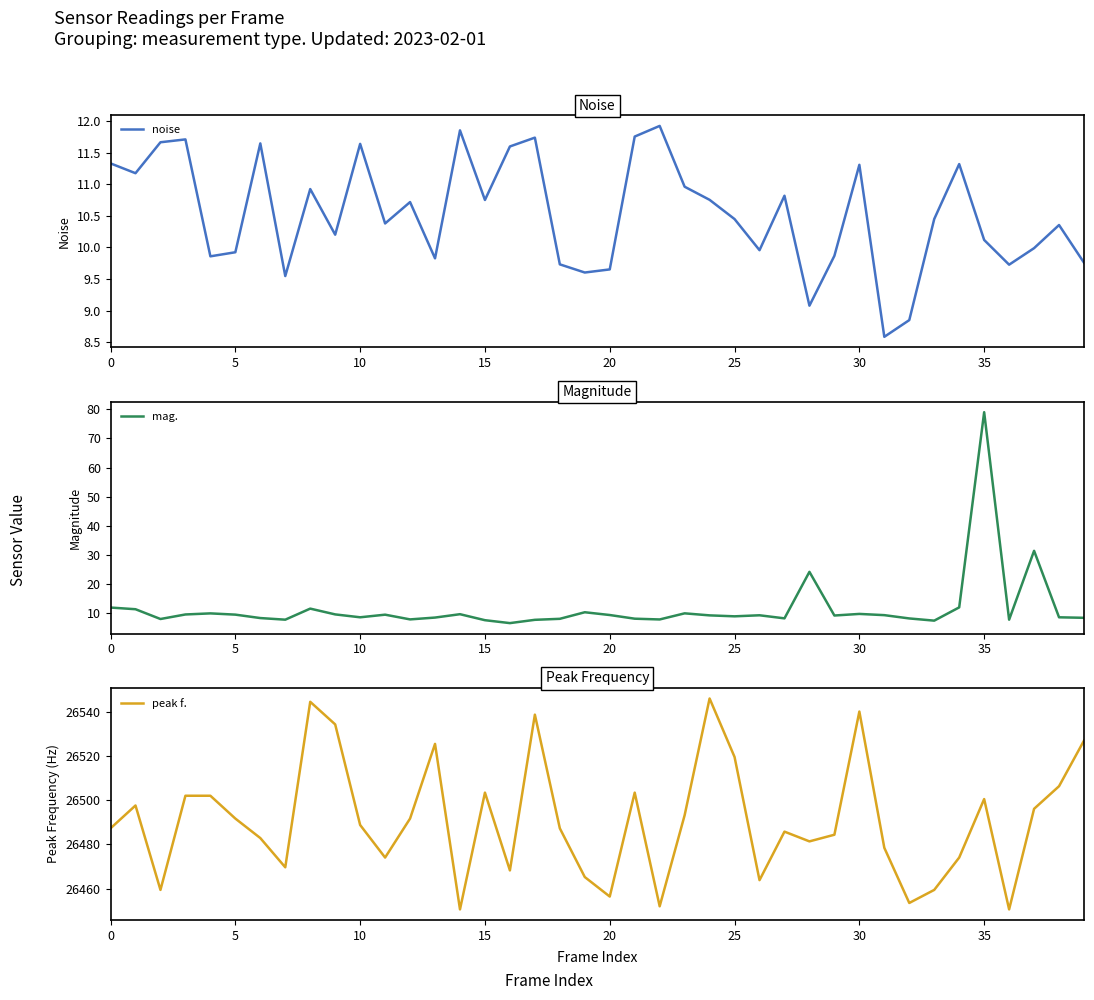

At which label does mag. reach its peak?

35